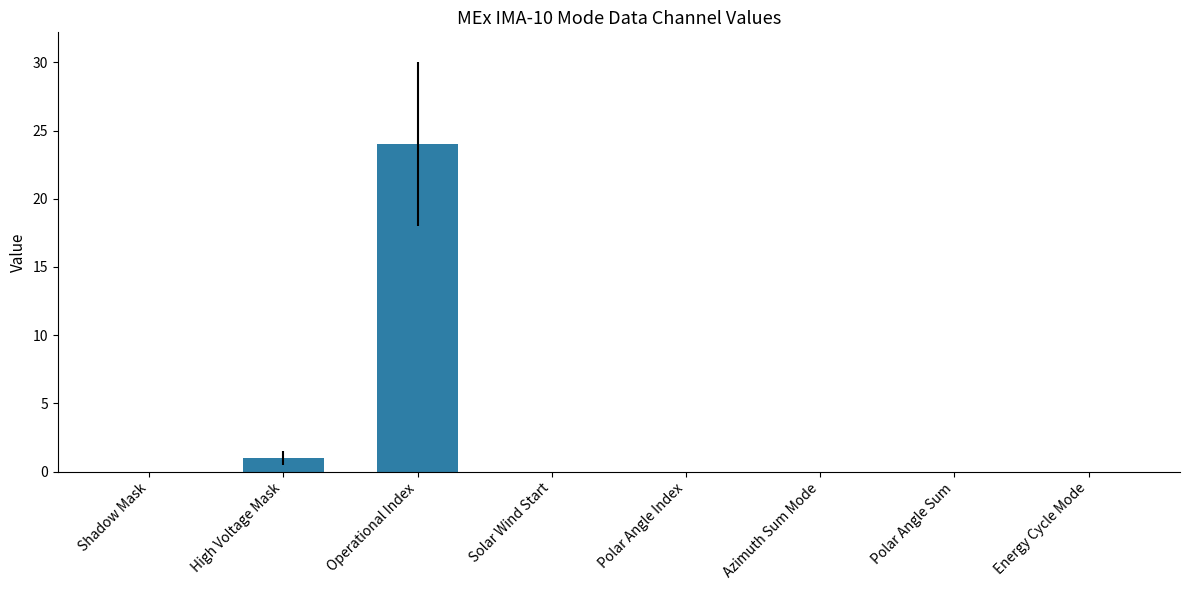

What is the sum of all values?

25